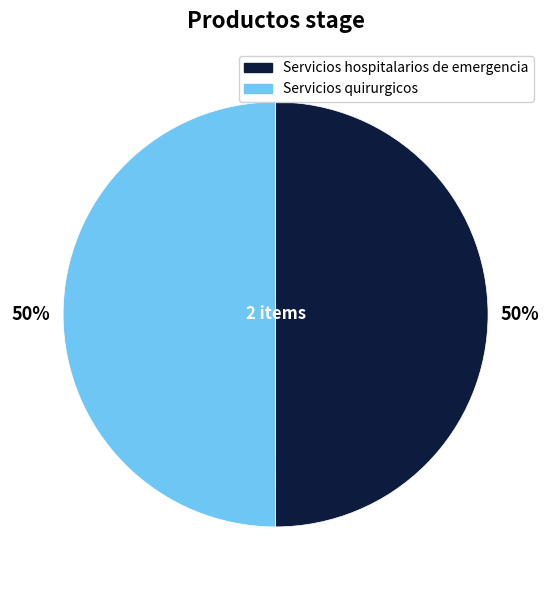

To the nearest percent, what is the combined percentage of Servicios quirurgicos and Servicios hospitalarios de emergencia?

100%